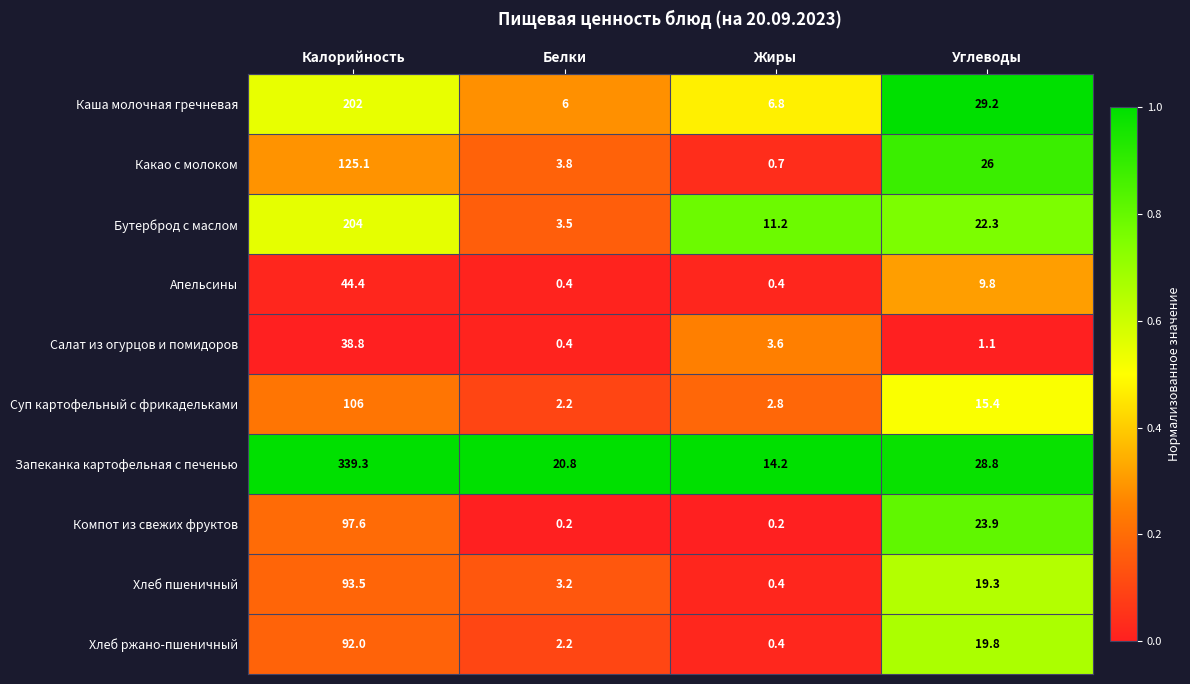

How many categories are shown in the chart?

4